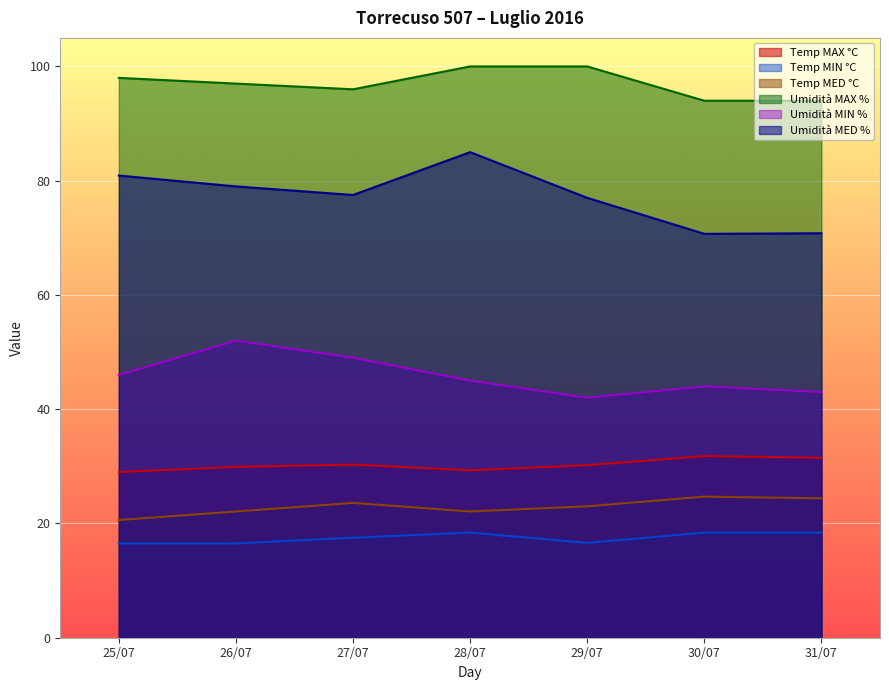

Reading left to right, transcribe all the data shown in this chart.

Temp MAX °C: 25/07=29.0	26/07=29.9	27/07=30.3	28/07=29.3	29/07=30.2	30/07=31.8	31/07=31.5
Temp MIN °C: 25/07=16.5	26/07=16.5	27/07=17.5	28/07=18.4	29/07=16.6	30/07=18.4	31/07=18.4
Temp MED °C: 25/07=20.6	26/07=22.1	27/07=23.6	28/07=22.1	29/07=23.0	30/07=24.7	31/07=24.4
Umidità MAX %: 25/07=98.0	26/07=97.0	27/07=96.0	28/07=100.0	29/07=100.0	30/07=94.0	31/07=94.0
Umidità MIN %: 25/07=46.0	26/07=52.0	27/07=49.0	28/07=45.0	29/07=42.0	30/07=44.0	31/07=43.0
Umidità MED %: 25/07=80.9	26/07=79.0	27/07=77.5	28/07=85.0	29/07=77.0	30/07=70.7	31/07=70.8